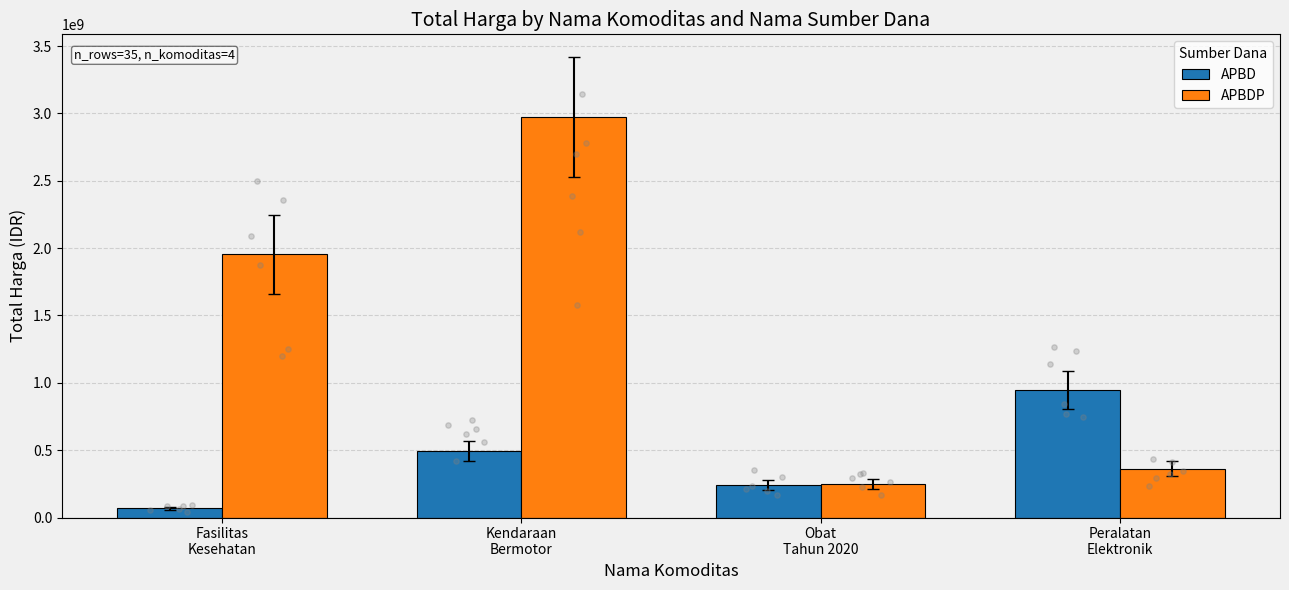

What is the total value across all series at Fasilitas
Kesehatan?

2020217015